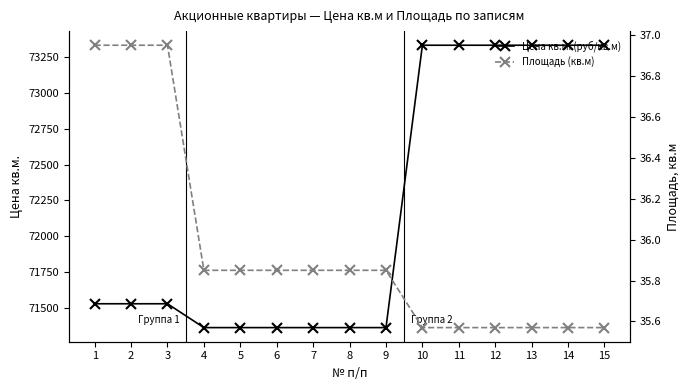

Does the chart have visible grid lines?

No